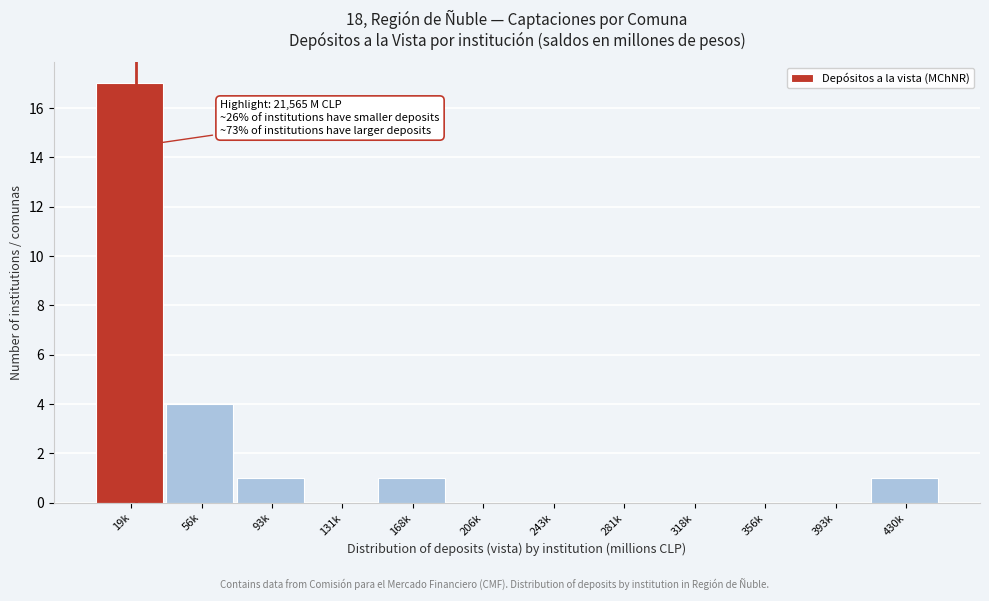

Reading left to right, what are all the values shown in this chart?

19k=17	56k=4	93k=1	131k=0	168k=1	206k=0	243k=0	281k=0	318k=0	356k=0	393k=0	430k=1